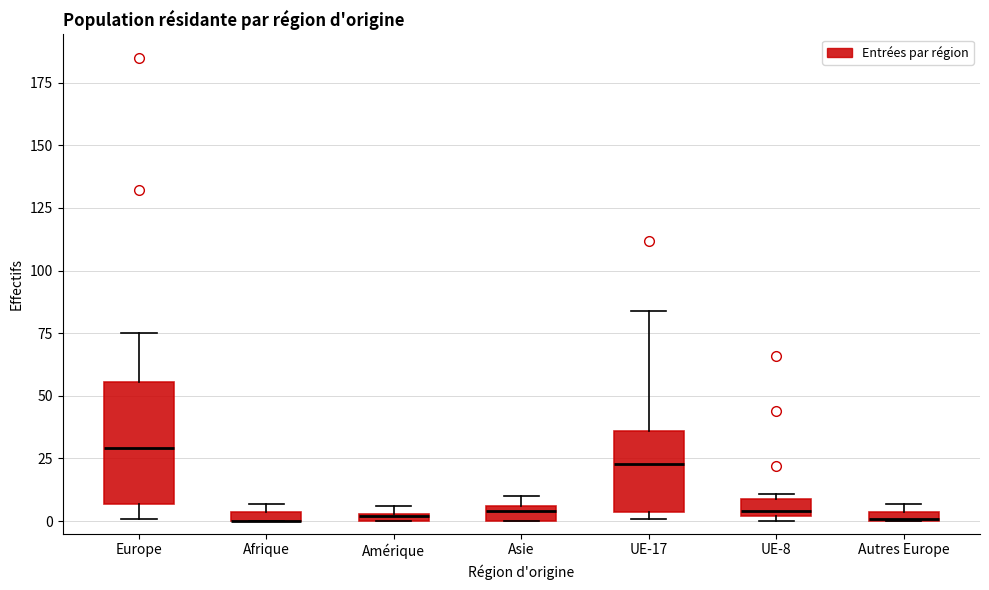

Comparing the boxes themselves (not the whiskers), which one is the tallest?

Europe